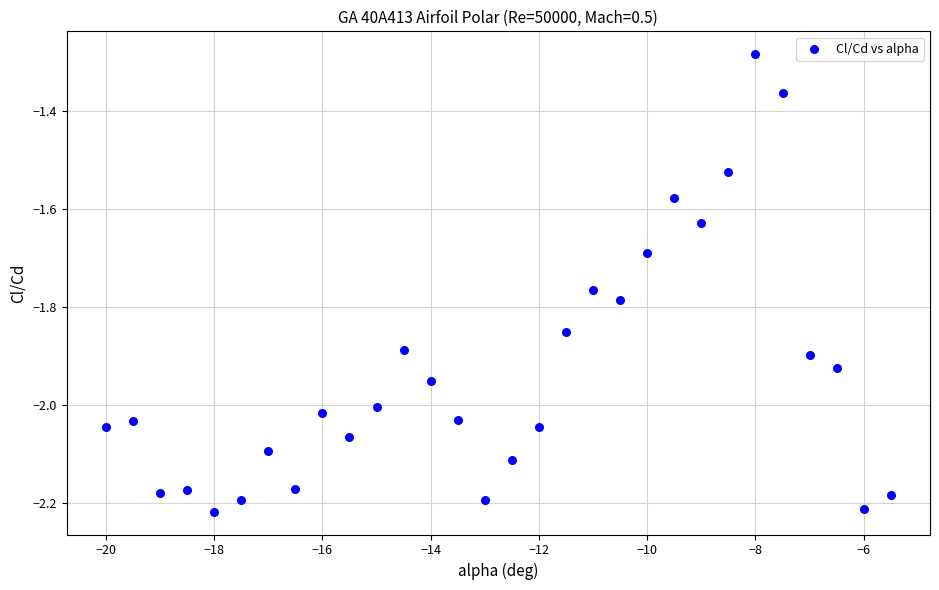

What is the range of X values (max minus min)?

14.5